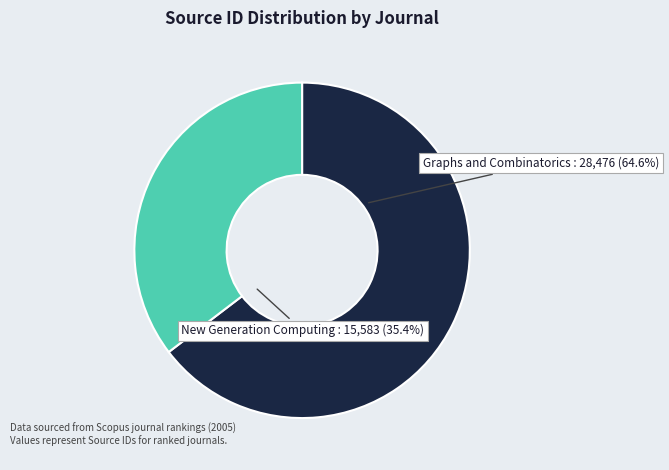

The New Generation Computing slice represents 41% of the pie. True or false?

False